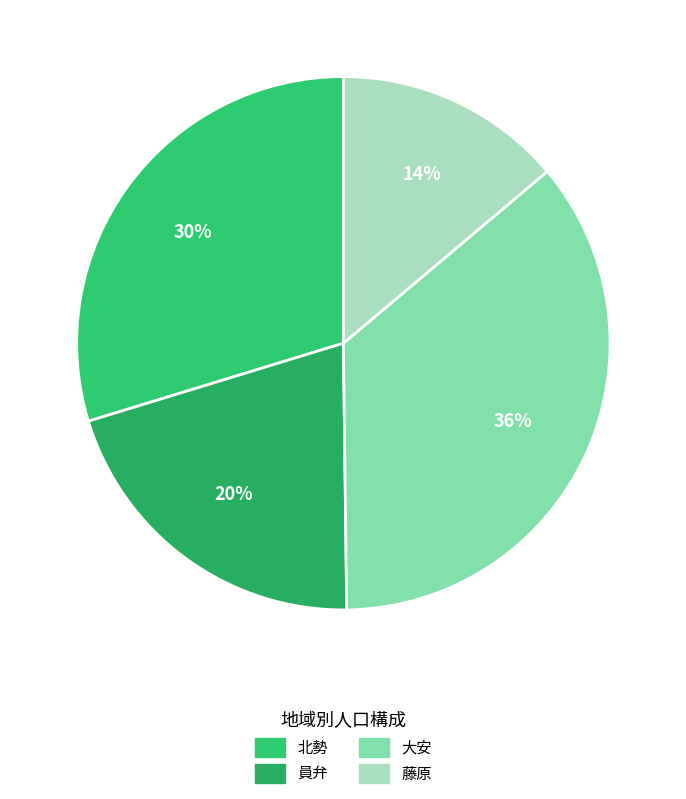

Does 大安 account for over 50% of the chart?

No